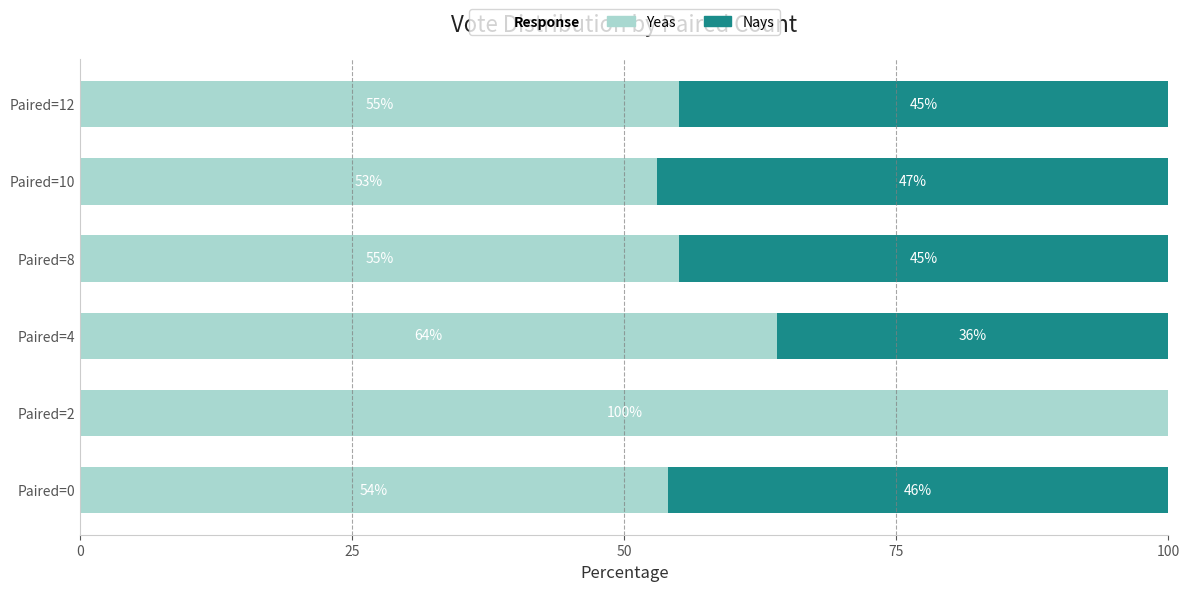

Count the number of categories in the chart.

6